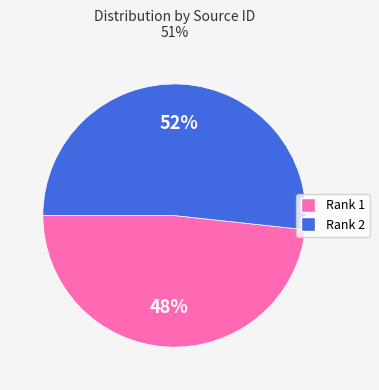

What is the majority slice?

Rank 2